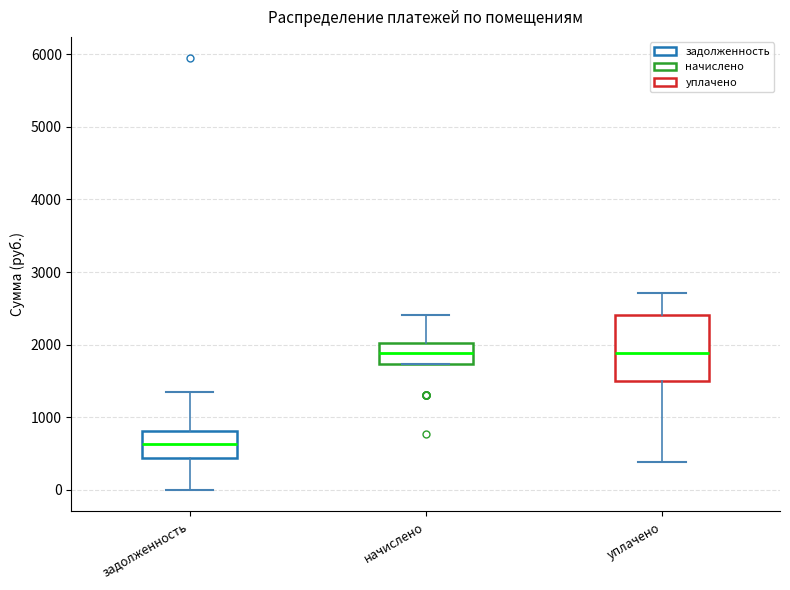

Reading left to right, read every box against the y-axis: the position of its median line, the range the box covers, and the ends of its whiskers. The values are not printed on the chart, so give them approximately, as read against the axis.

задолженность: median 600, box 400 to 800, whiskers 0 to 1400
начислено: median 1900, box 1700 to 2000, whiskers 1700 to 2400
уплачено: median 1900, box 1500 to 2400, whiskers 400 to 2700